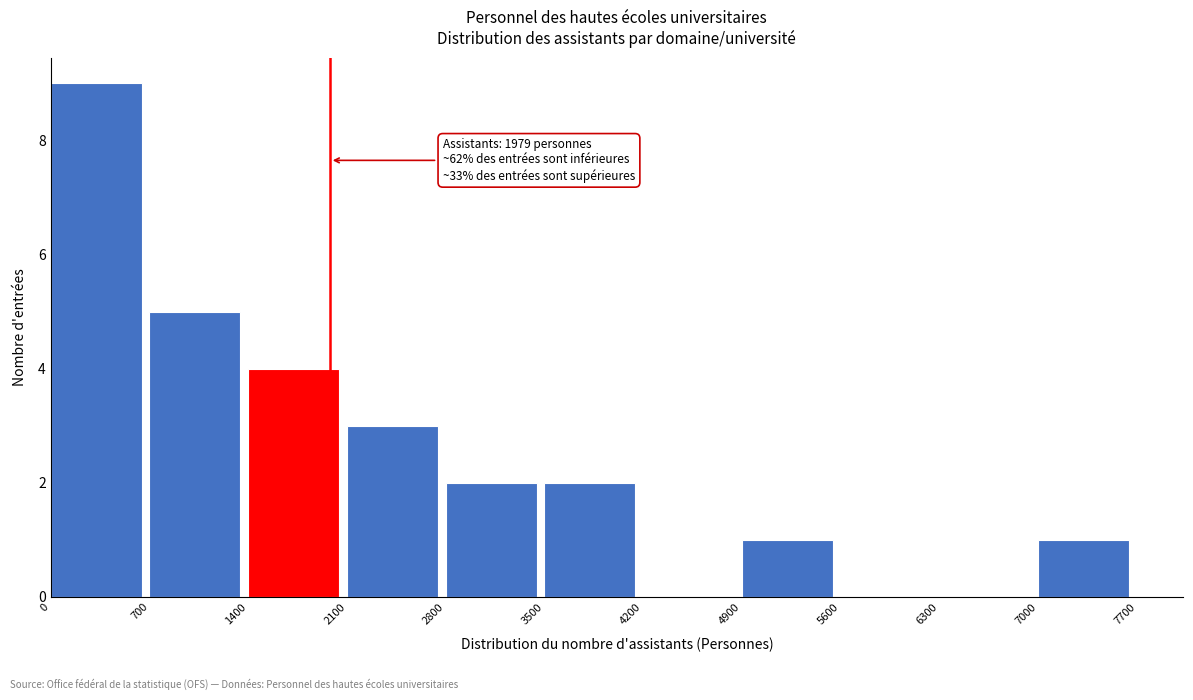

Over which range of the x-axis is the bar tallest?

0 to 700